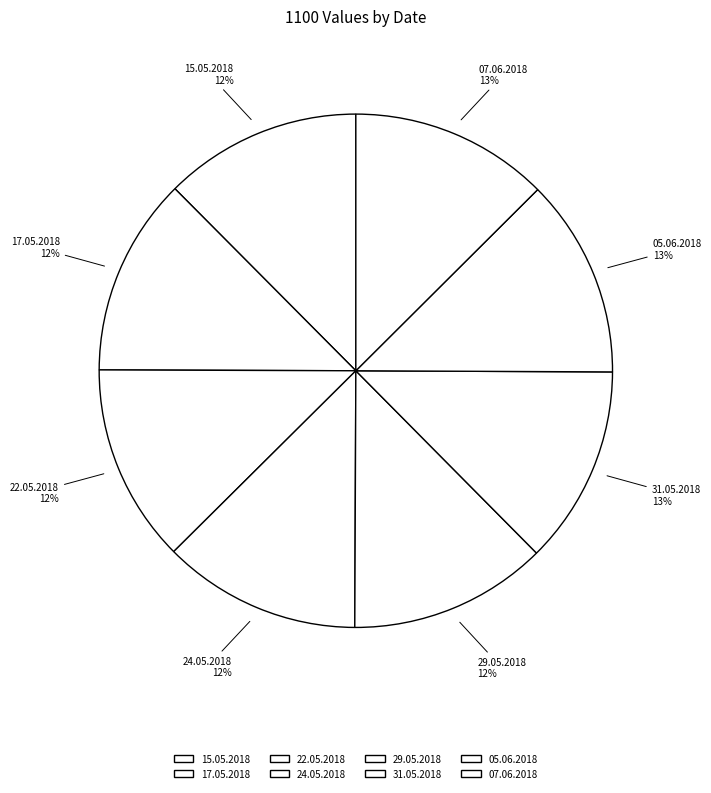

Is it true that 24.05.2018 is 1% of the pie?

False